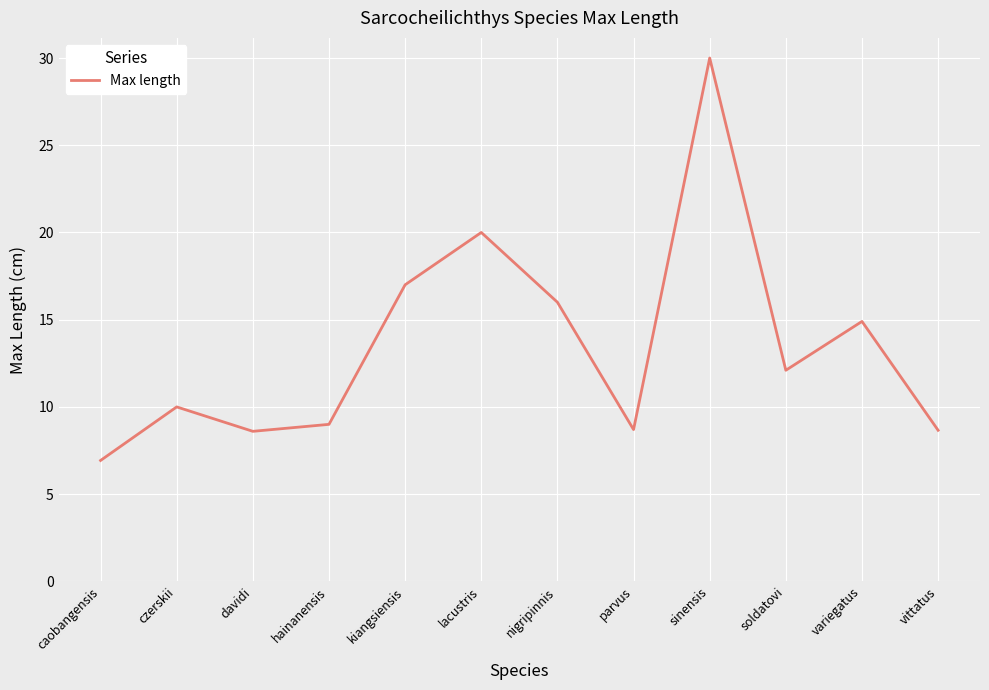

Read the value at vittatus.

8.7